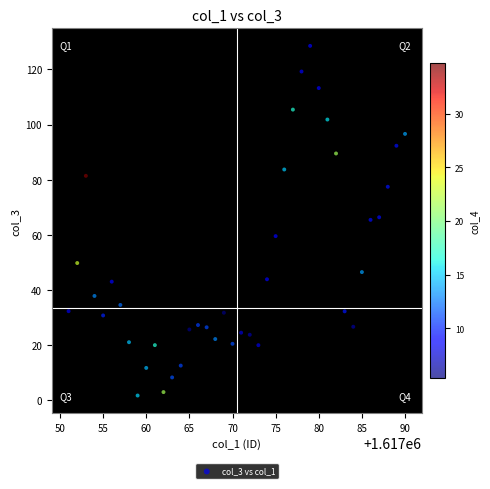

What is the range of X values (max minus min)?

39.0